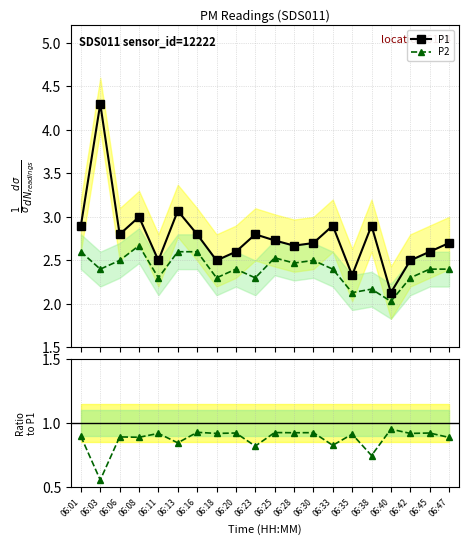

What is the sum of all P1 values?

55.4